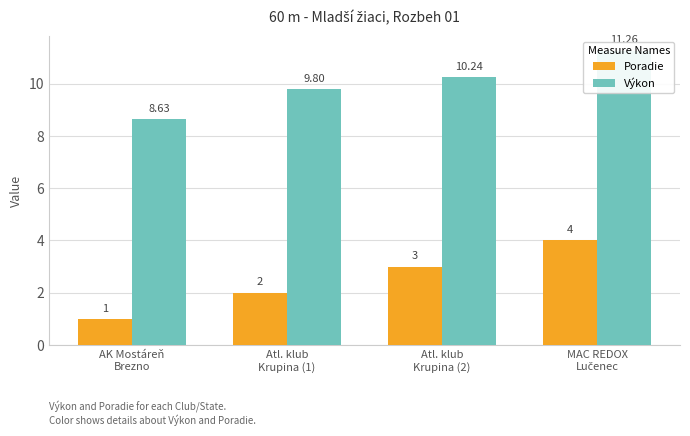

How many distinct data groups are displayed?

2